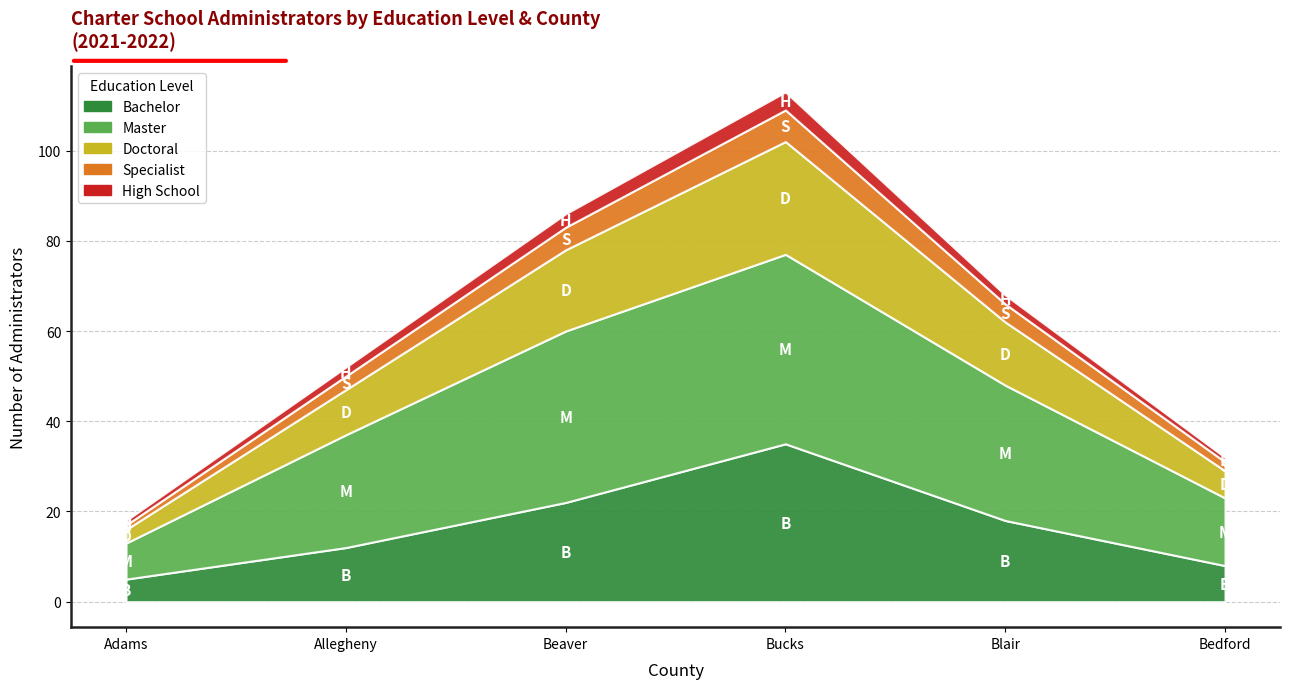

What are all the series names shown in the legend?

Bachelor, Master, Doctoral, Specialist, High School